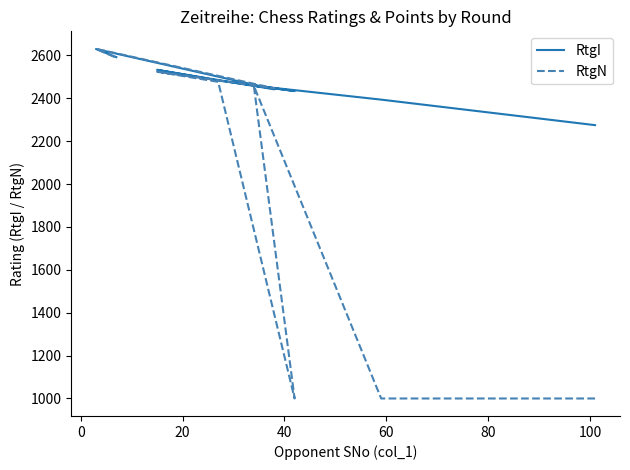

What is the difference between the maximum and second lowest values in the RtgI series?

236